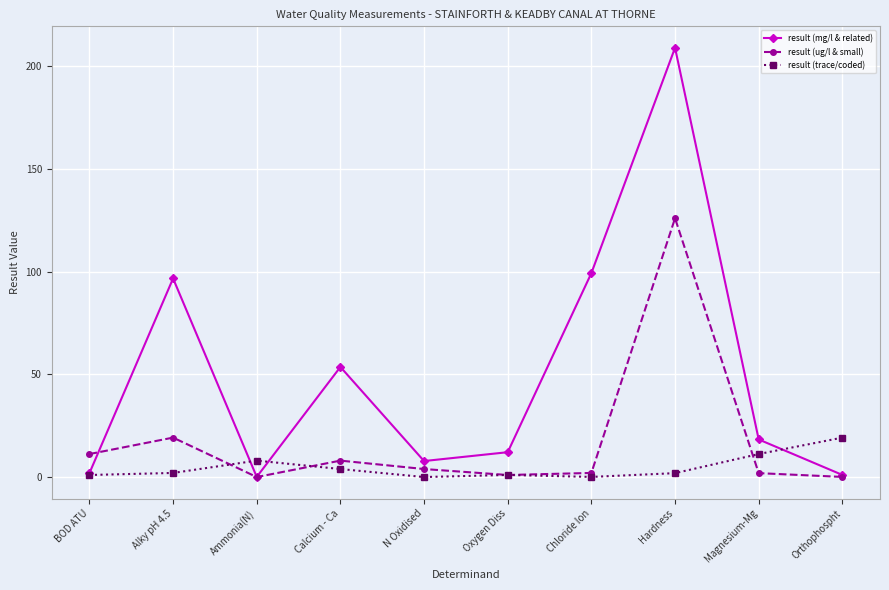

How many lines are shown in the chart?

3